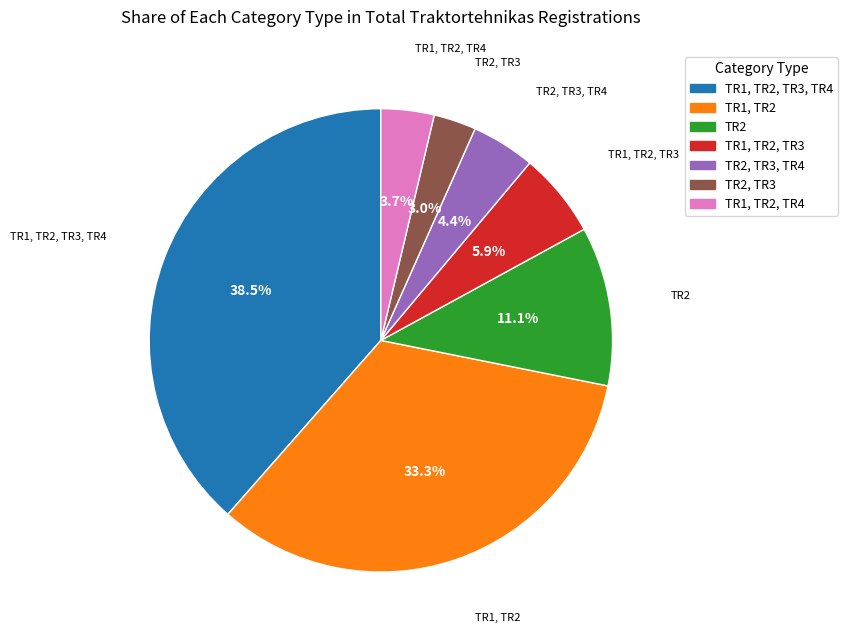

Is there any slice that represents more than half of the pie?

No